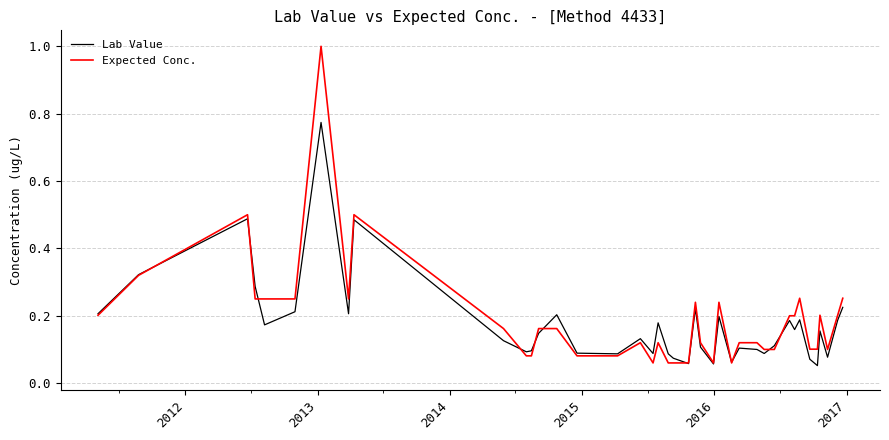

What is the difference between the maximum and second lowest values in the Expected Conc. series?

0.9